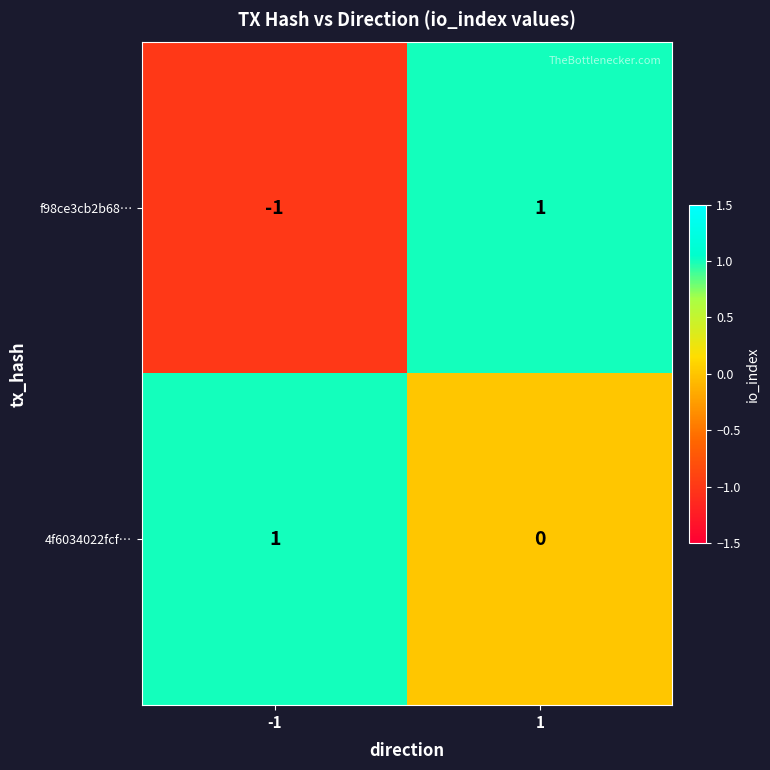

Which series has the largest total across all categories?

4f6034022fcf…